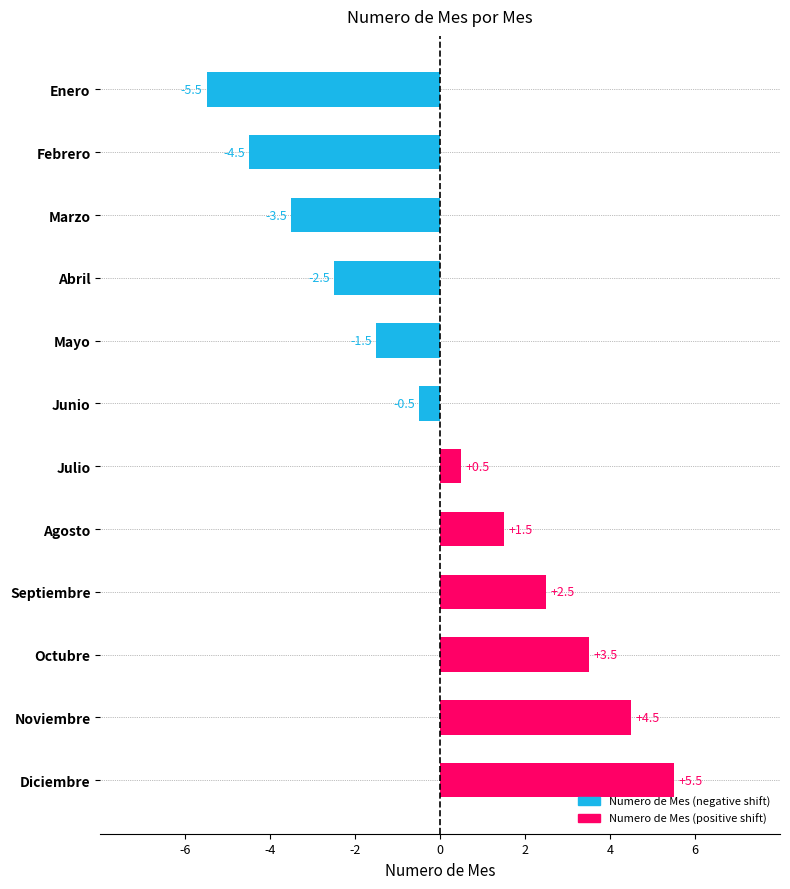

Rank the categories by value from lowest to highest.

Enero, Febrero, Marzo, Abril, Mayo, Junio, Julio, Agosto, Septiembre, Octubre, Noviembre, Diciembre